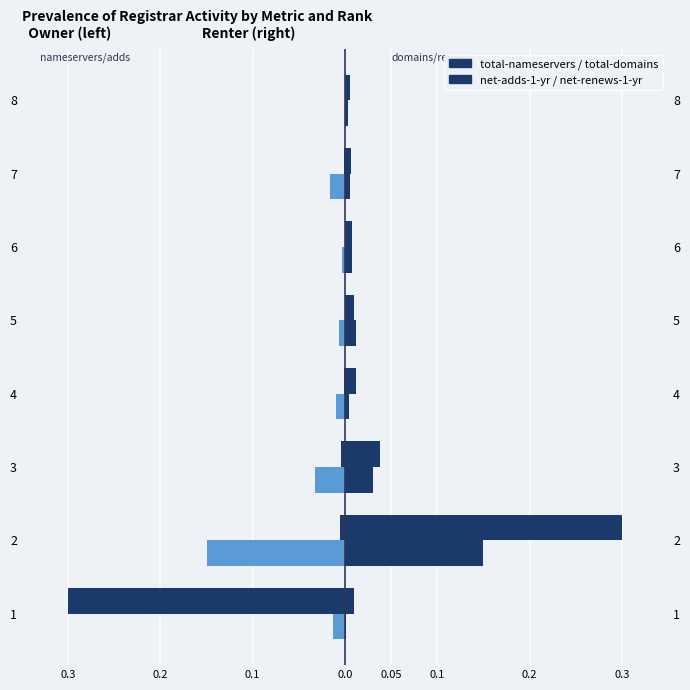

At how many categories does at least one series exceed 0?

8